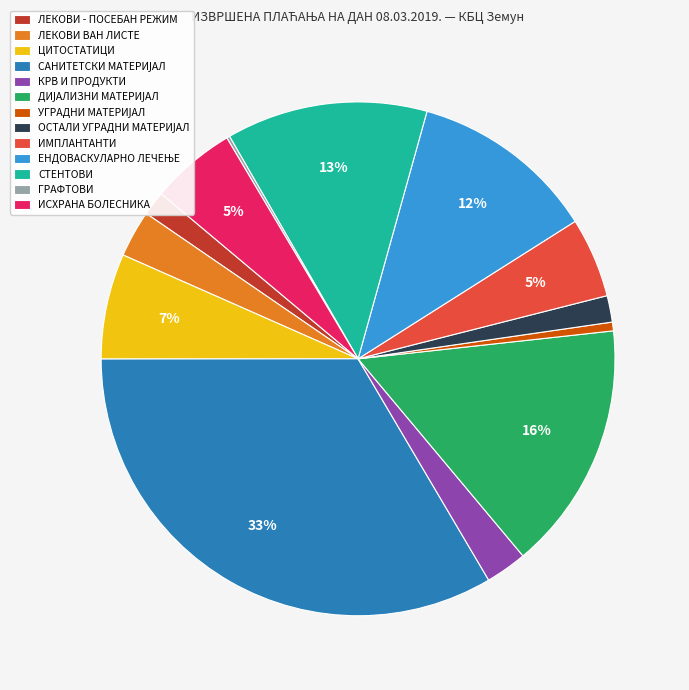

Does ЛЕКОВИ ВАН ЛИСТЕ represent more than half of the total?

No